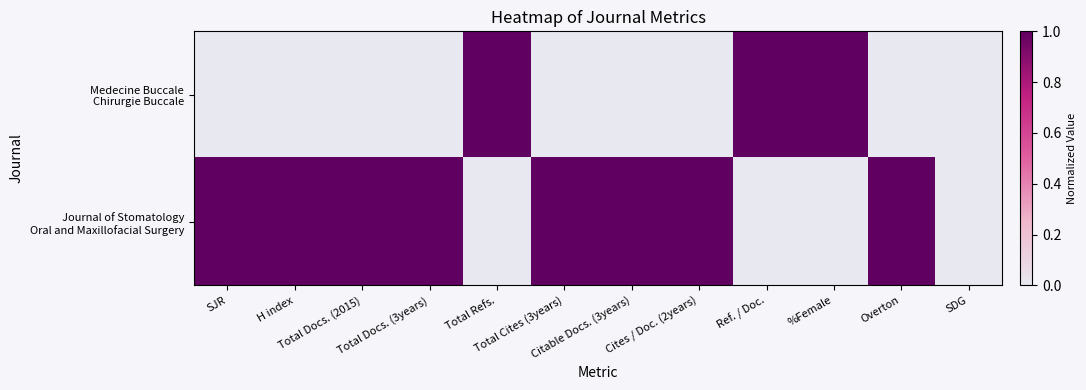

Rank the series by their maximum value, from lowest to highest.

Medecine Buccale Chirurgie Buccale, Journal of Stomatology Oral and Maxillofacial Surgery